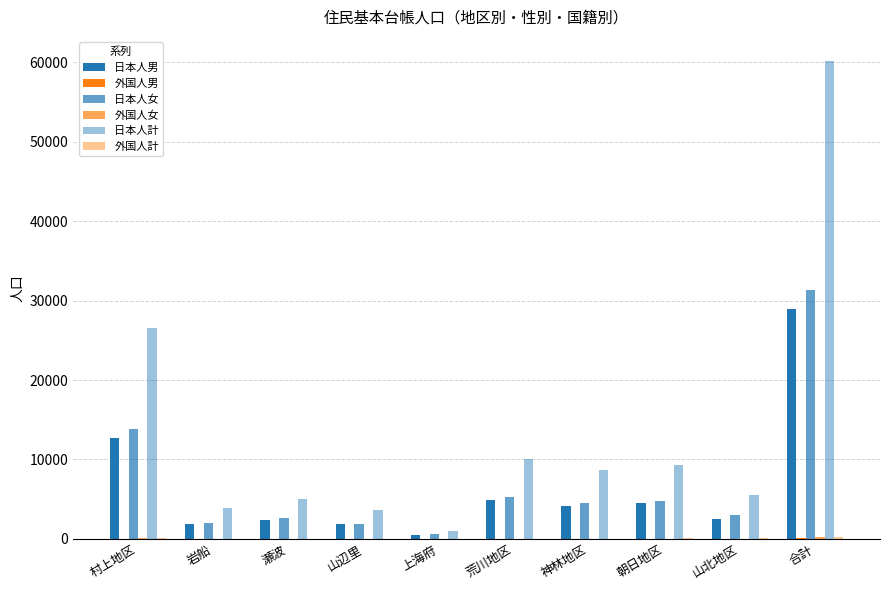

What is the sum of all 日本人男 values?

64308